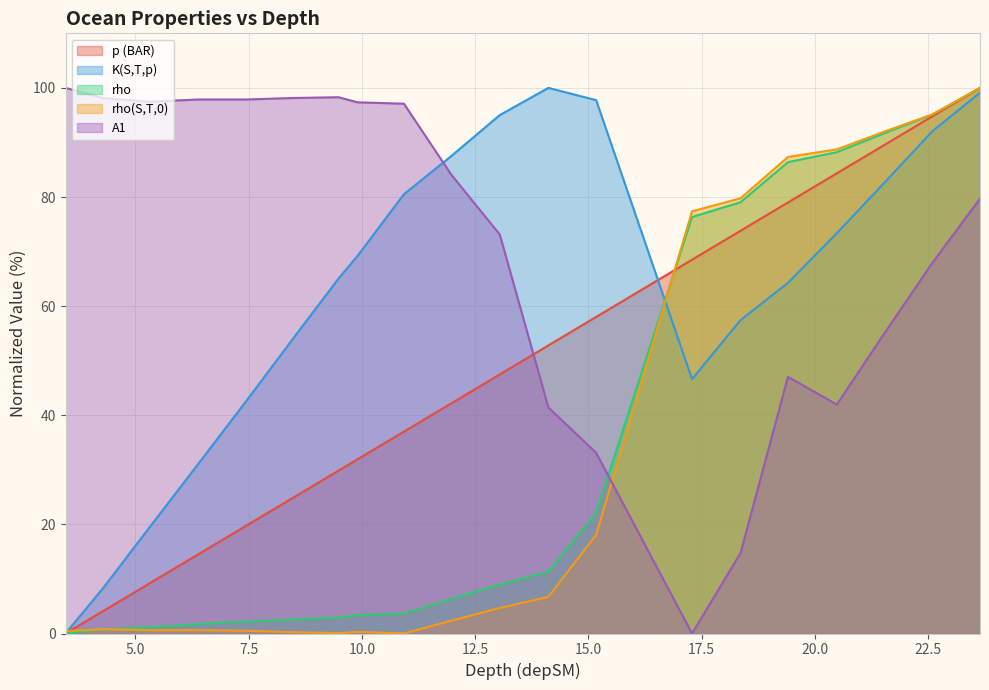

Between which two adjacent categories do rho and K(S,T,p) first intersect?

15.172 and 17.288